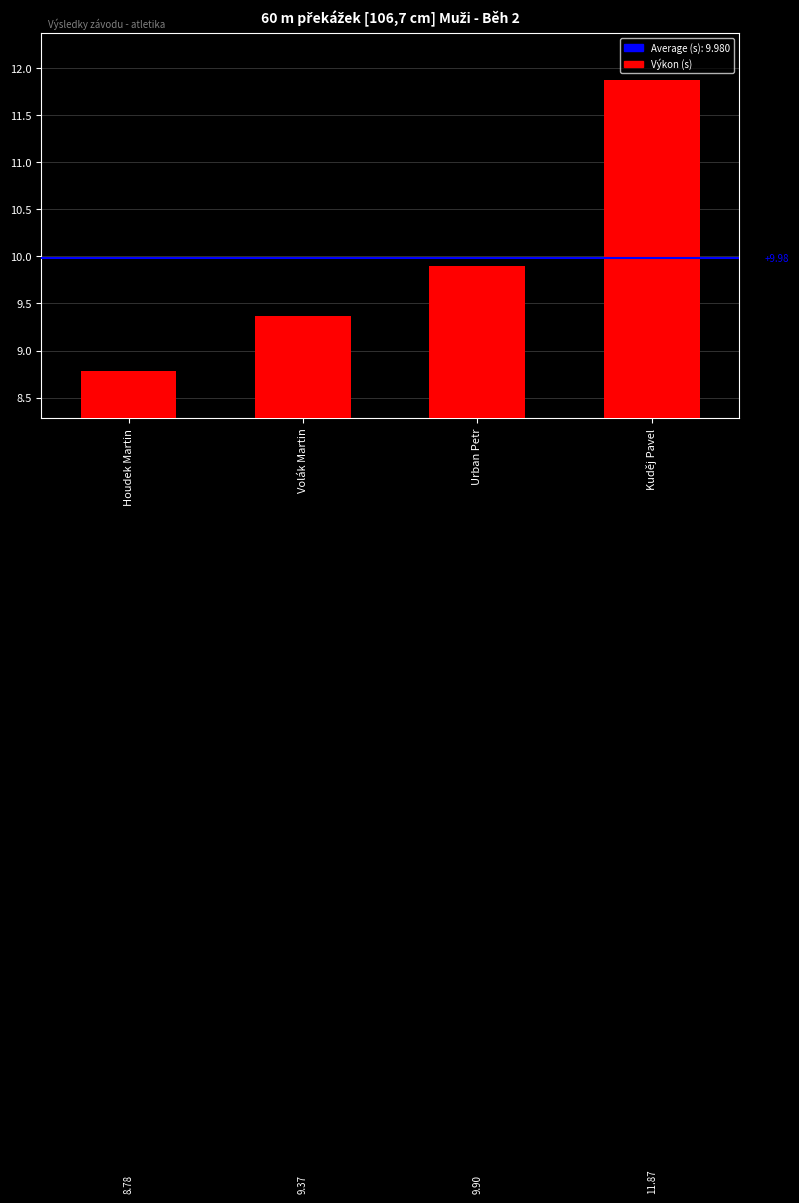

Reading right to left, what are all the values shown in this chart?

Kuděj Pavel=11.9	Urban Petr=9.9	Volák Martin=9.4	Houdek Martin=8.8